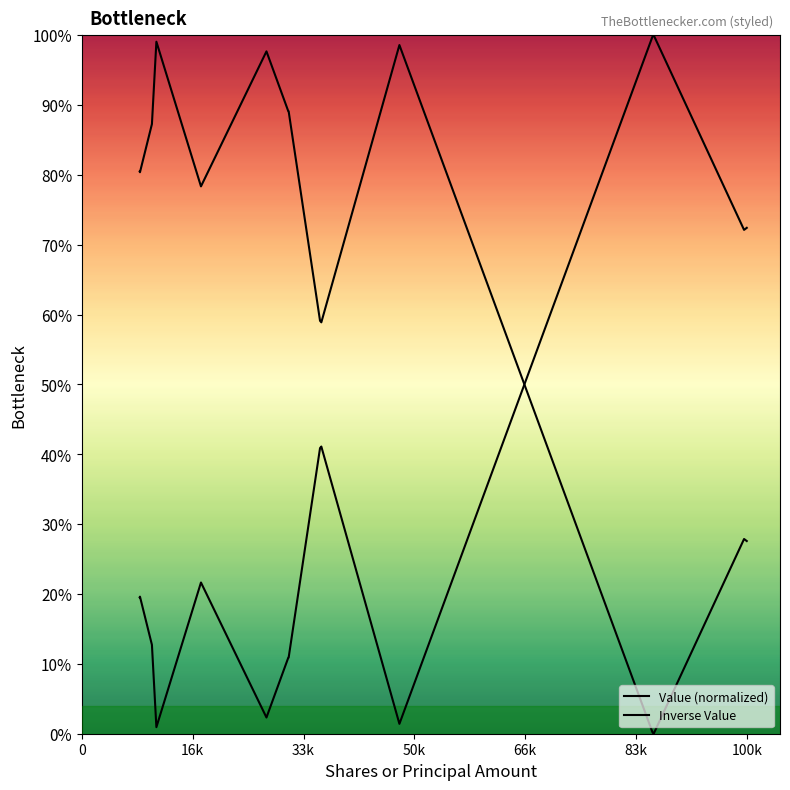

Does the chart have visible grid lines?

No